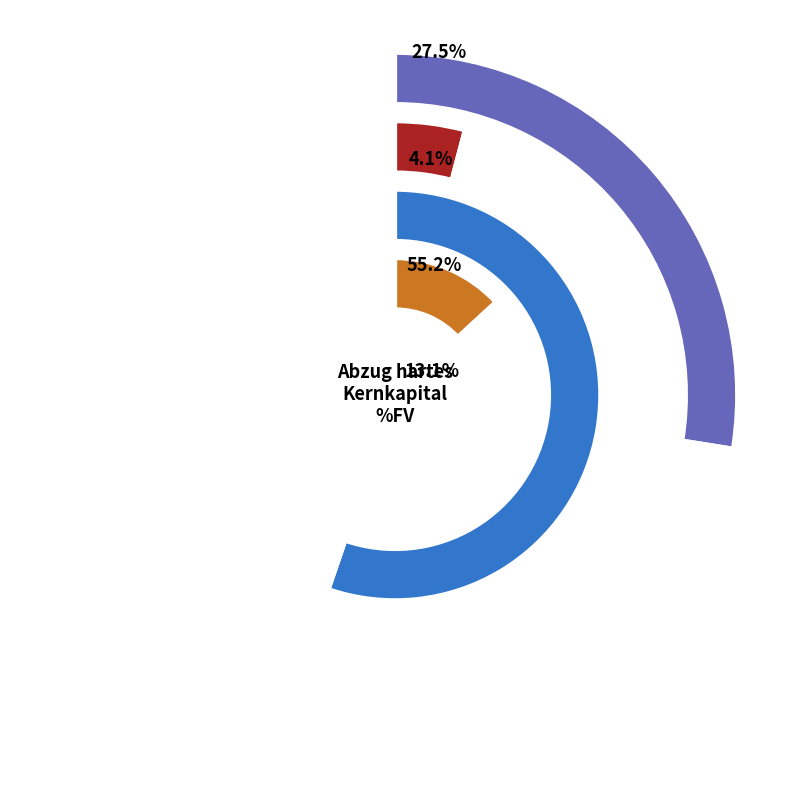

Rank the categories by value from lowest to highest.

KA05 - Kreditbanken, KE02 - Lebensversicherungen, KA04 - Kreditinstitute, KB02 - Beteiligungsgesellschaften